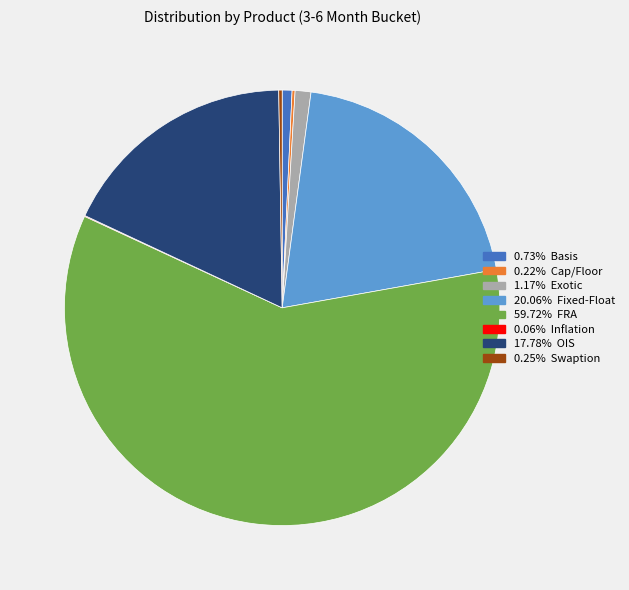

Is there any slice that represents more than half of the pie?

Yes